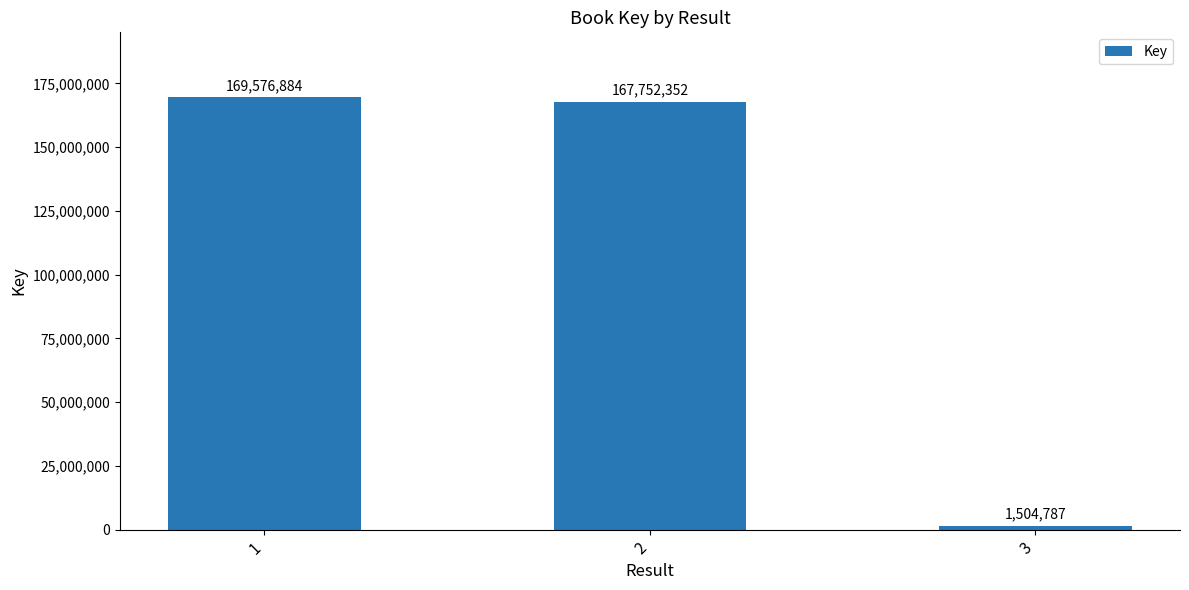

What is the change in value from 2 to 3?

-166247565